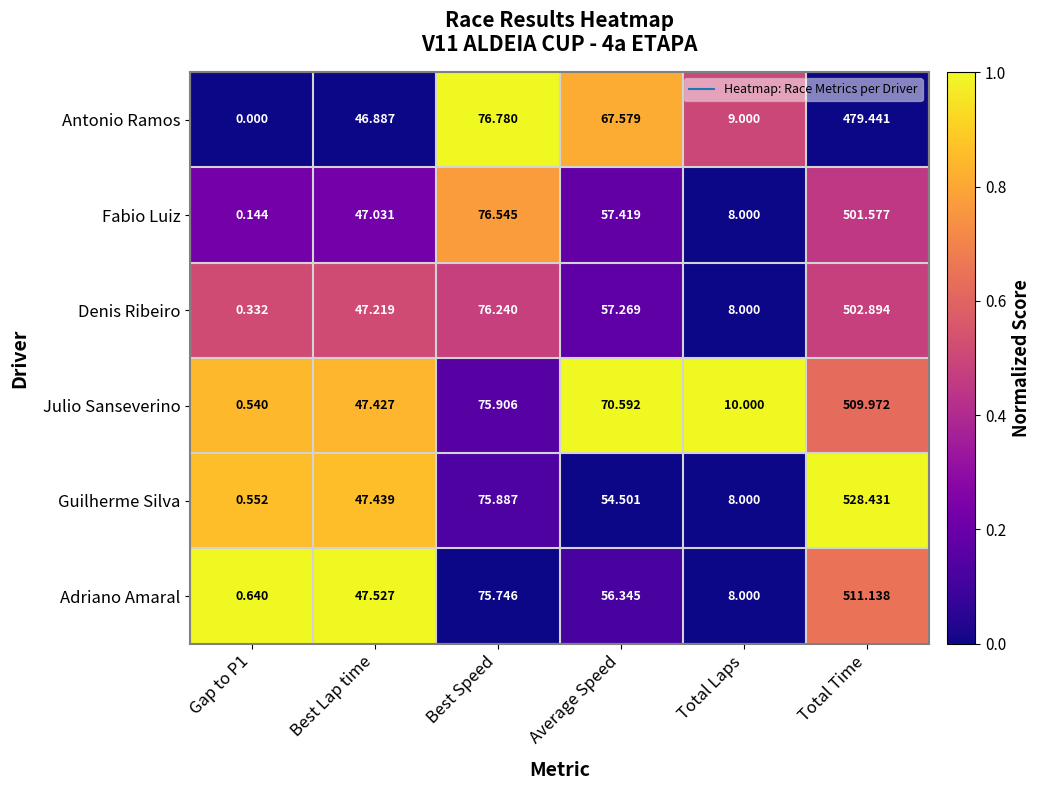

Between Average Speed and Total Time, which series saw the biggest shift?

Guilherme Silva